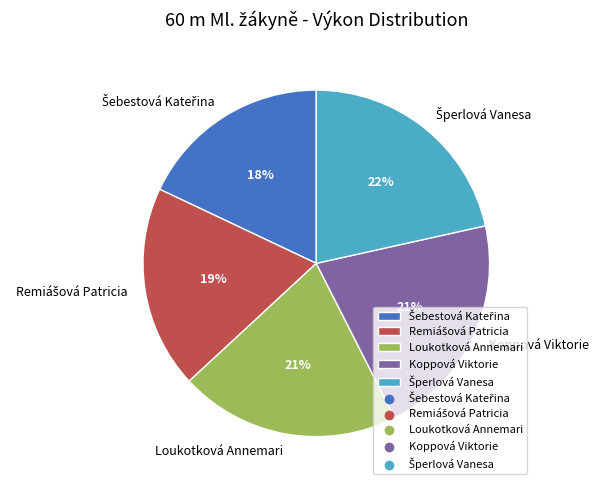

To the nearest percent, what is the difference between the largest and smallest slice percentages?

4%